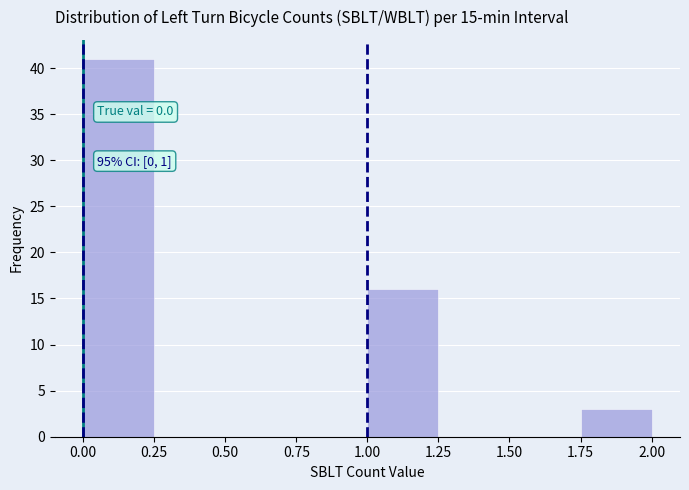

Which range on the x-axis has the tallest bar?

0.00 to 0.25